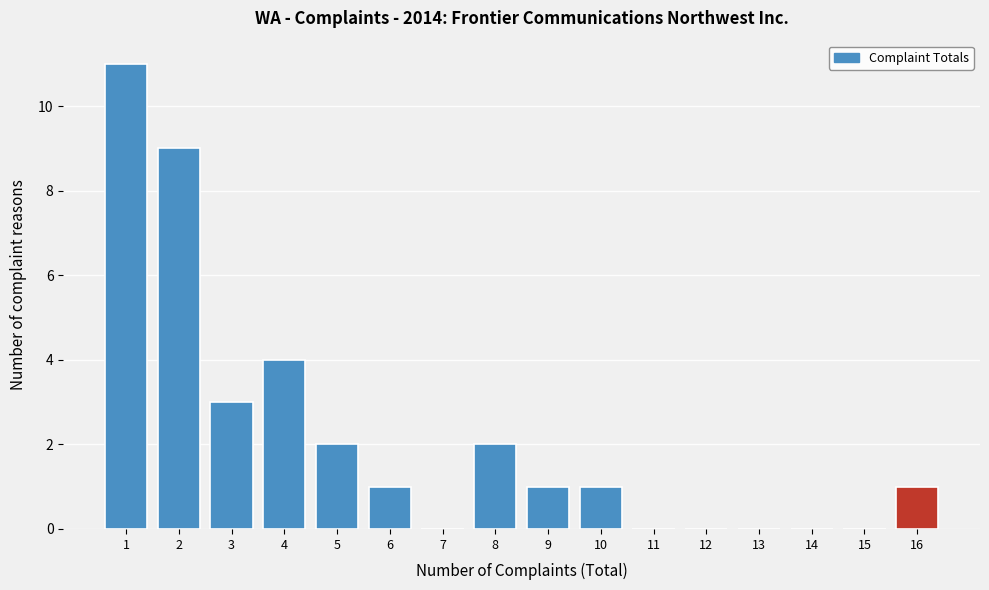

How tall is the bar that spans 1.5 to 2.5 on the x-axis? The values are not printed on the chart, so give them approximately, as read against the axis.

9